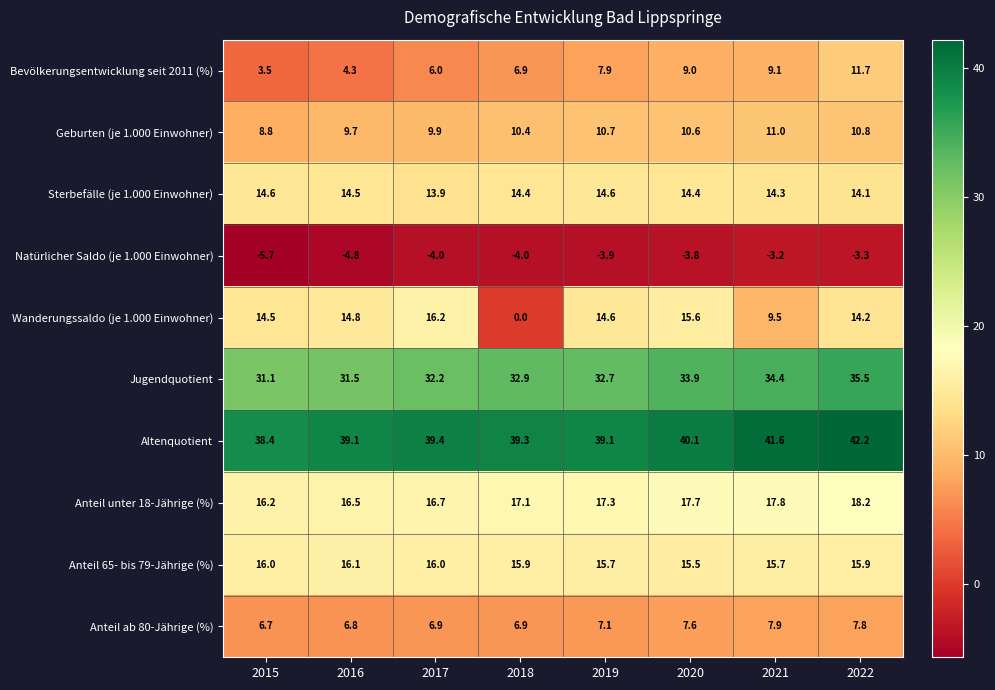

Which series has the widest spread of values?

Wanderungssaldo (je 1.000 Einwohner)